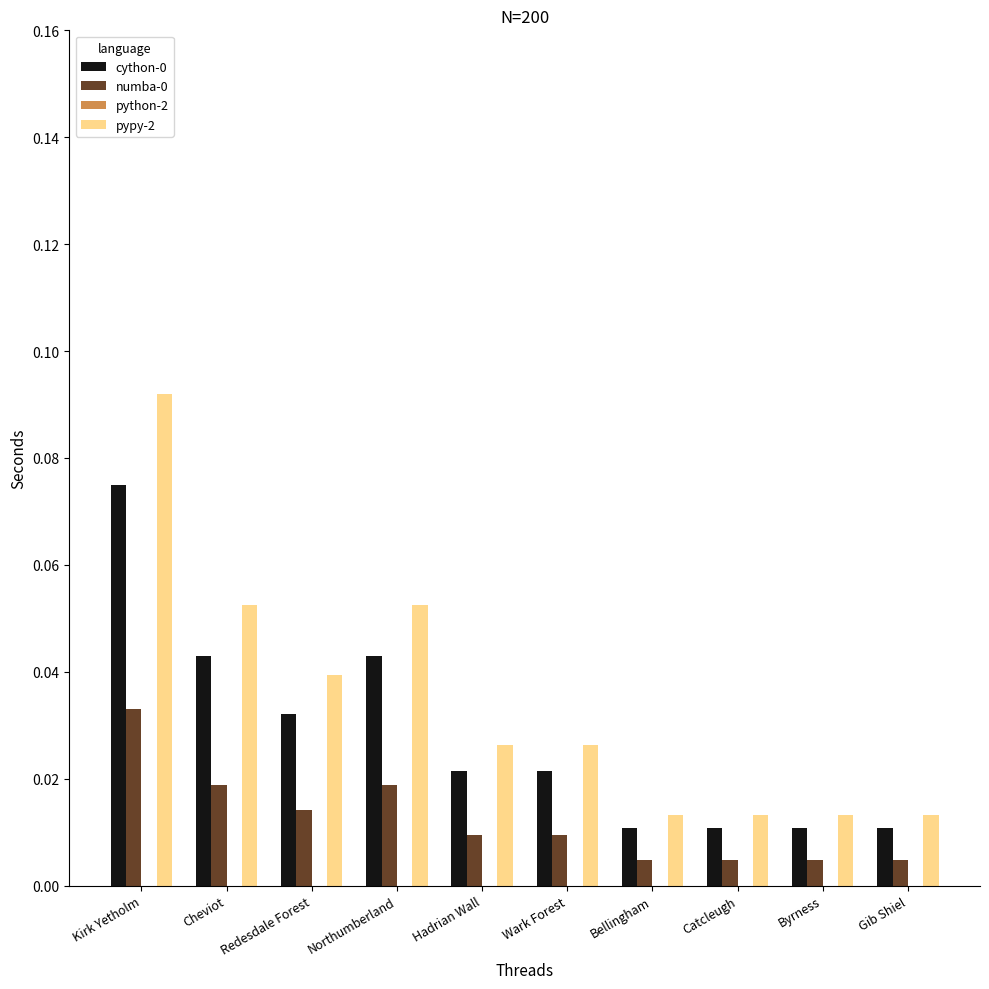

Is the value of numba-0 at Gib Shiel greater than the value of cython-0 at Bellingham?

No